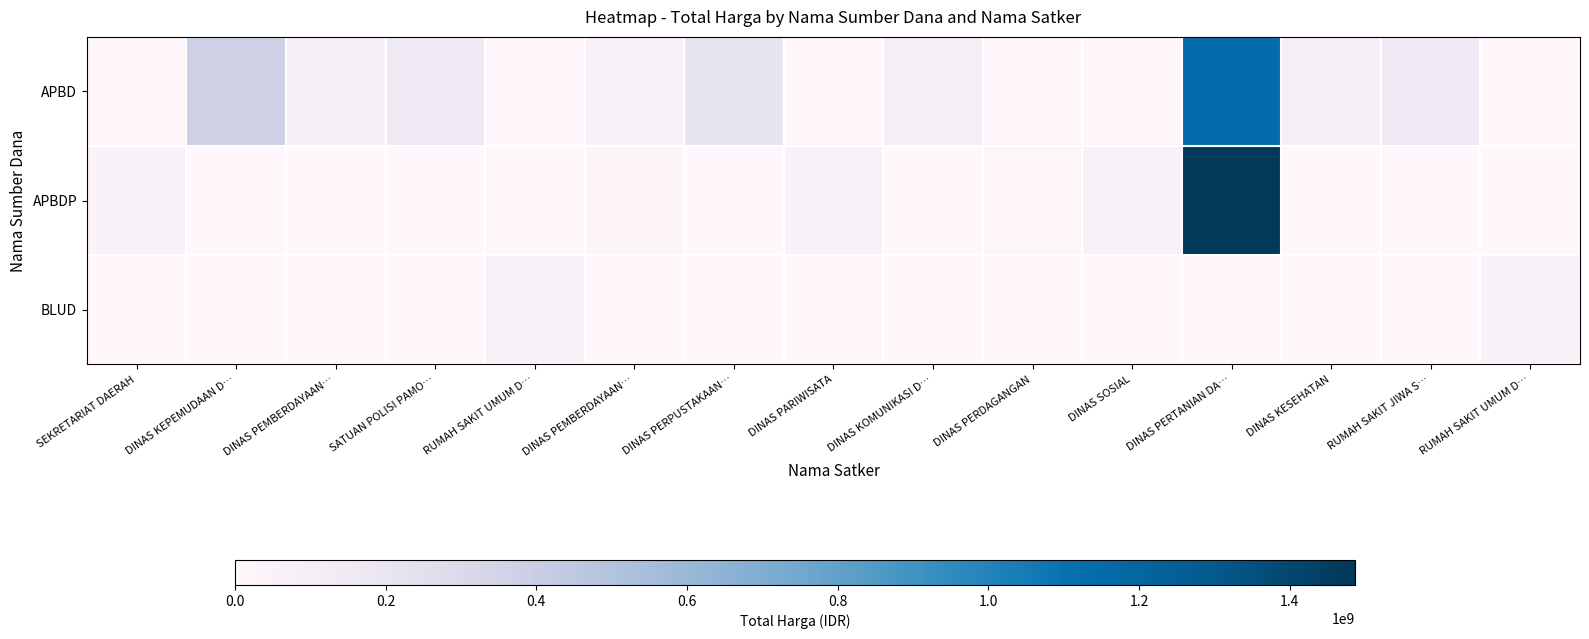

At how many categories does at least one series exceed 0?

15